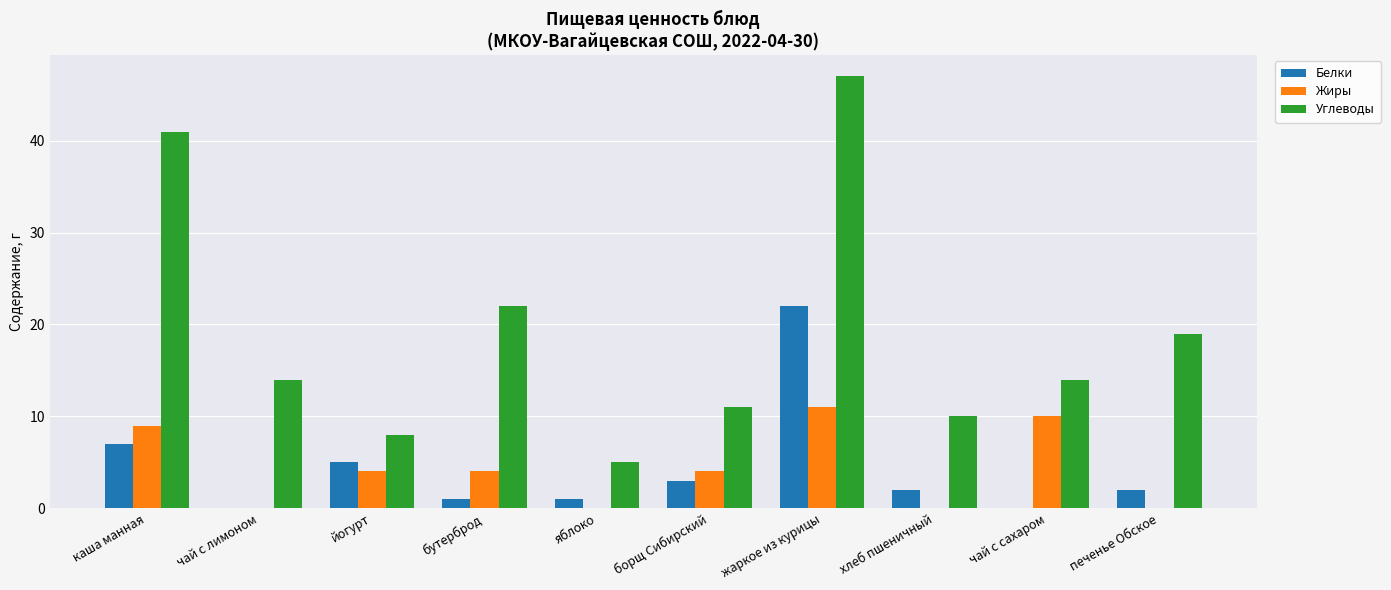

Between каша манная and чай с лимоном, which series saw the biggest shift?

Углеводы